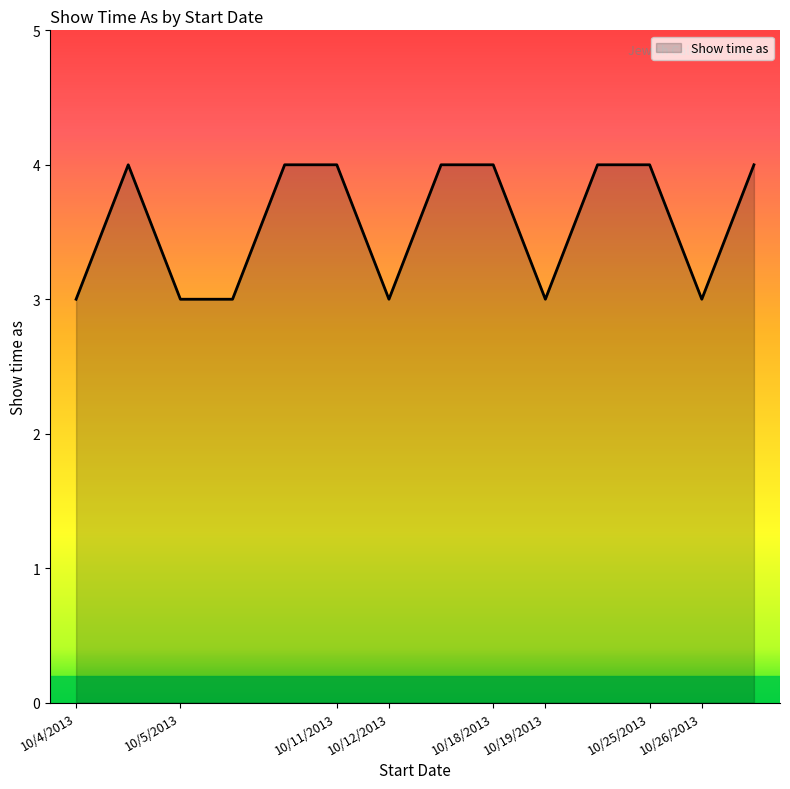

What is the greatest value displayed?

4